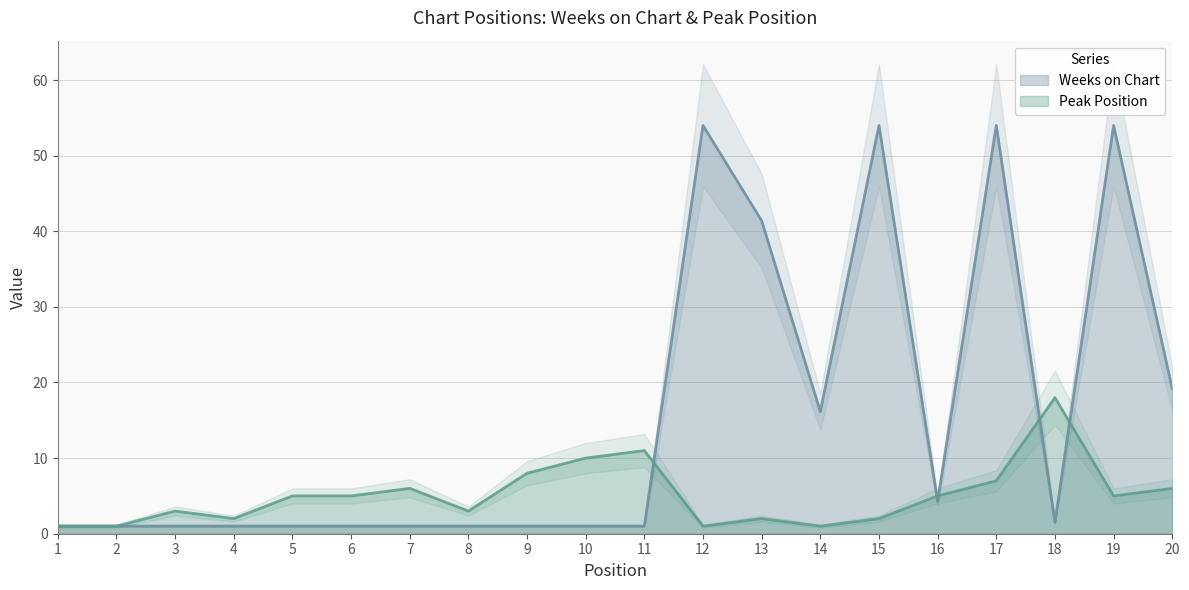

How many intersections are there between Peak Position and Weeks on Chart?

6